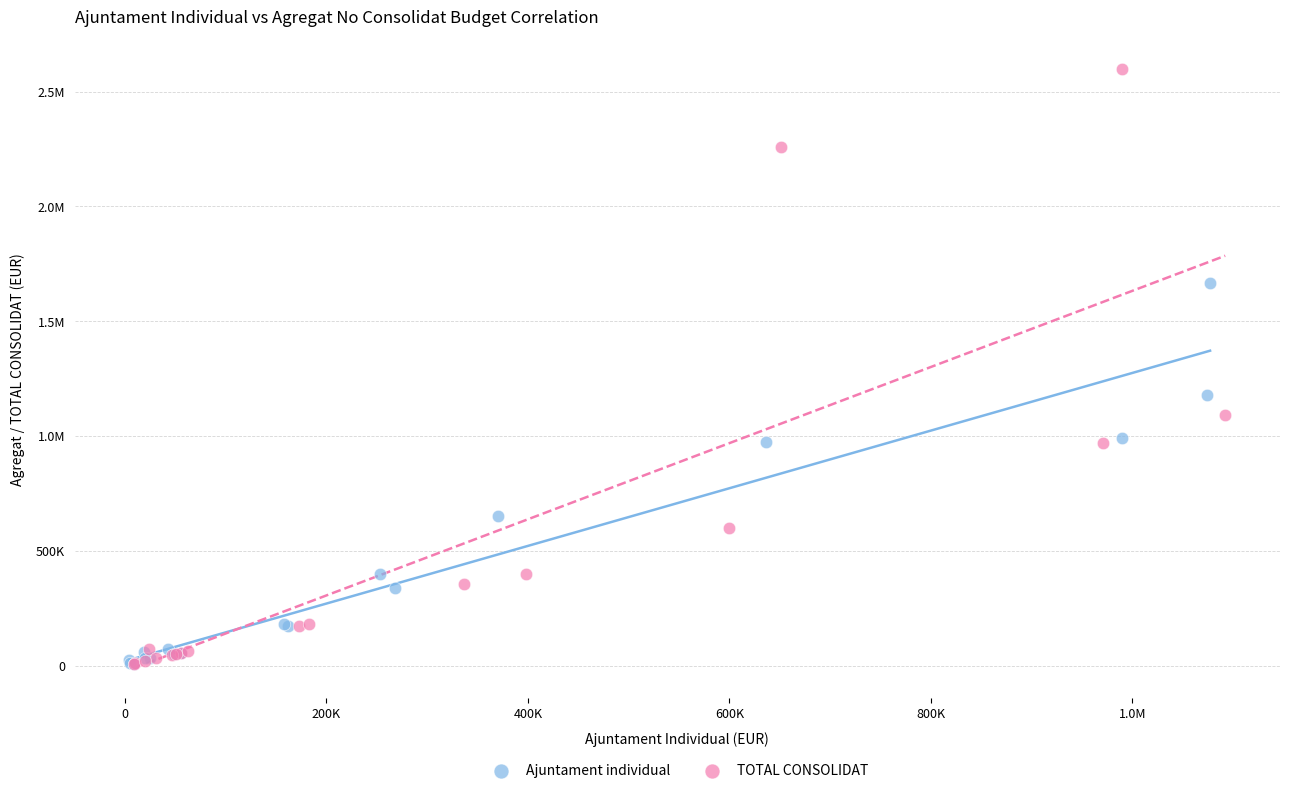

What are all the series names shown in the legend?

Ajuntament individual, TOTAL CONSOLIDAT